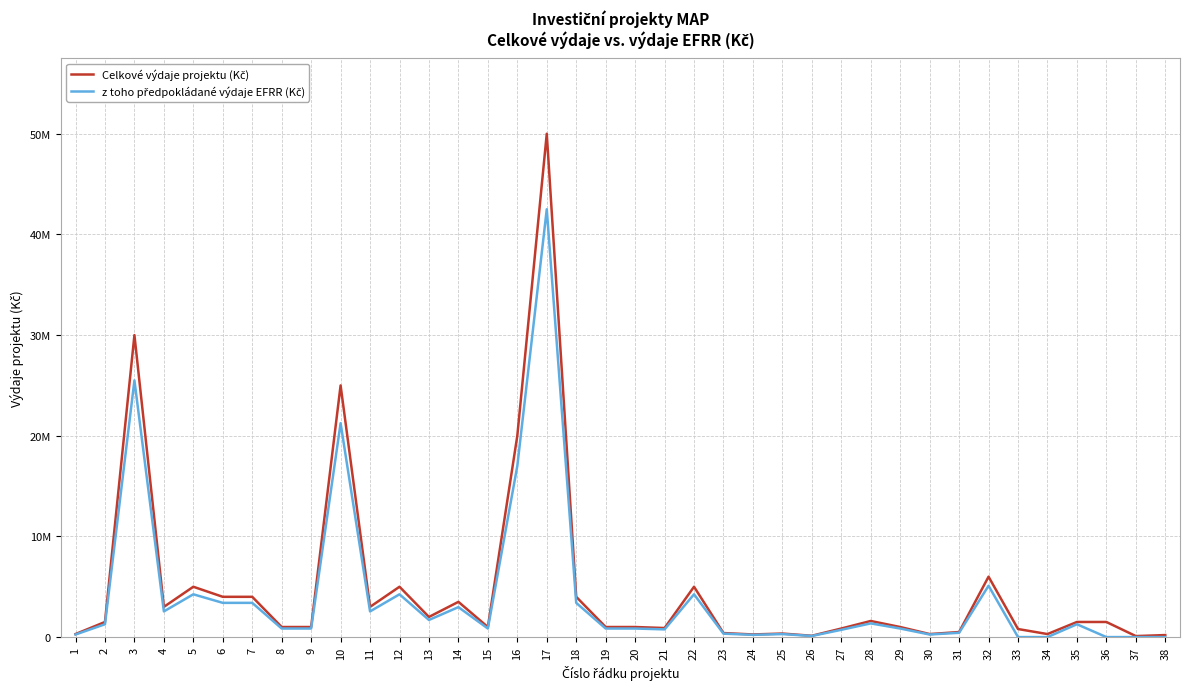

Which series has the largest total across all categories?

Celkové výdaje projektu (Kč)